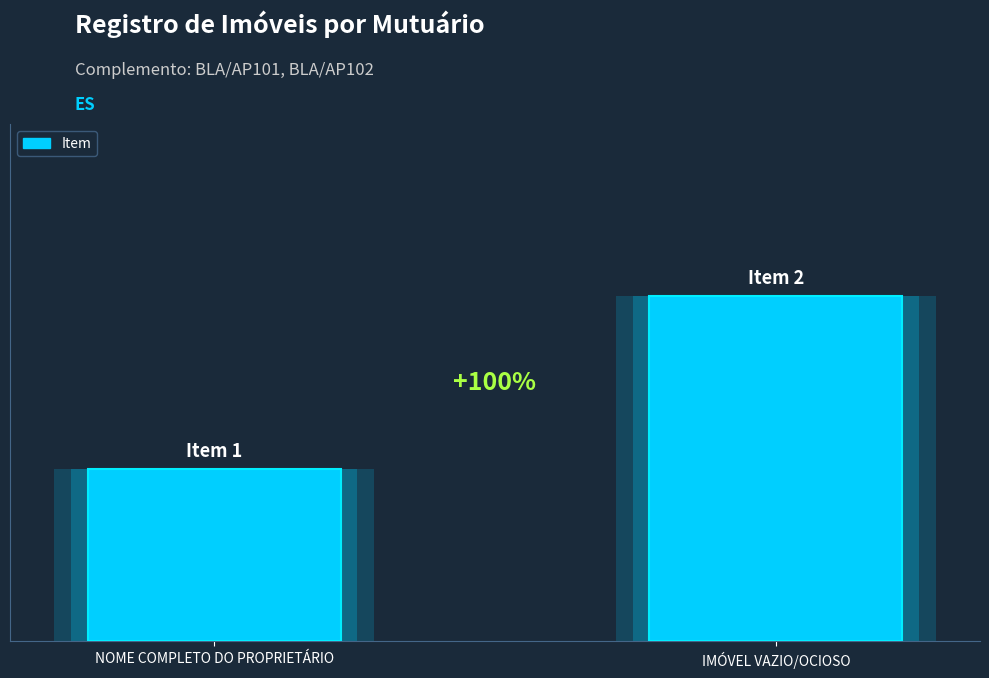

Is it true that the value at NOME COMPLETO DO PROPRIETÁRIO is 1?

False